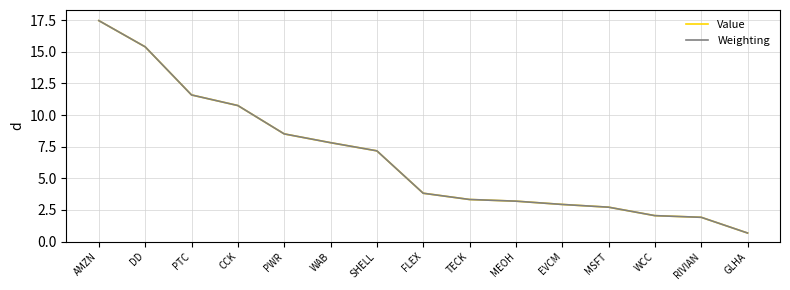

The value of Weighting at RIVIAN is 1.3. True or false?

False